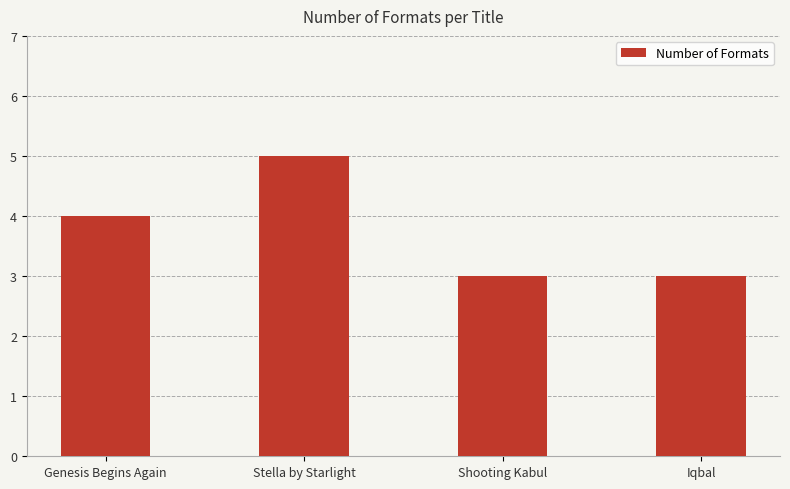

How many values are below 4?

2